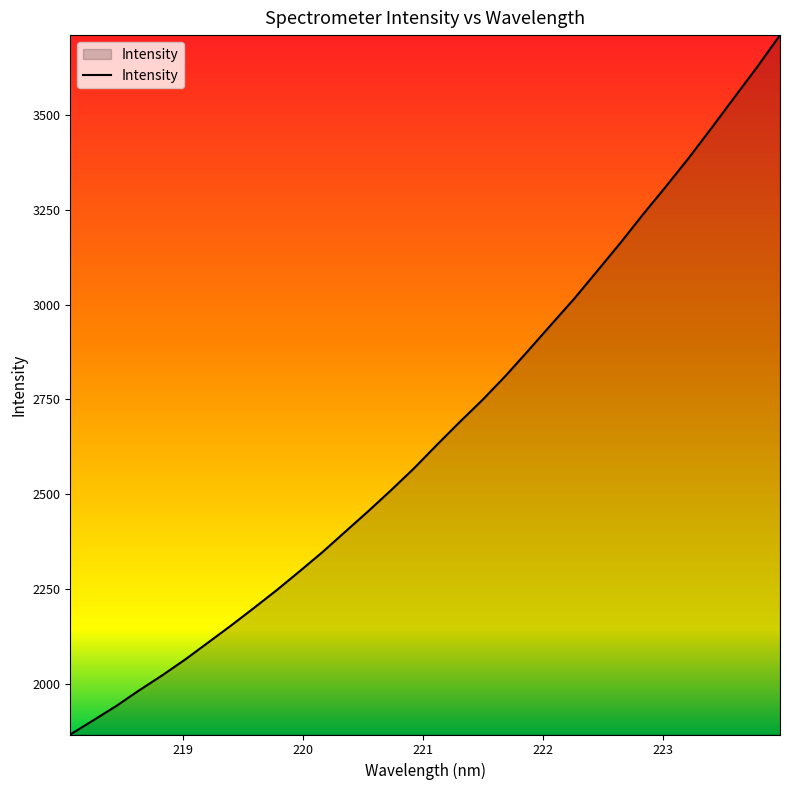

What is the minimum value shown in the chart?

1865.4